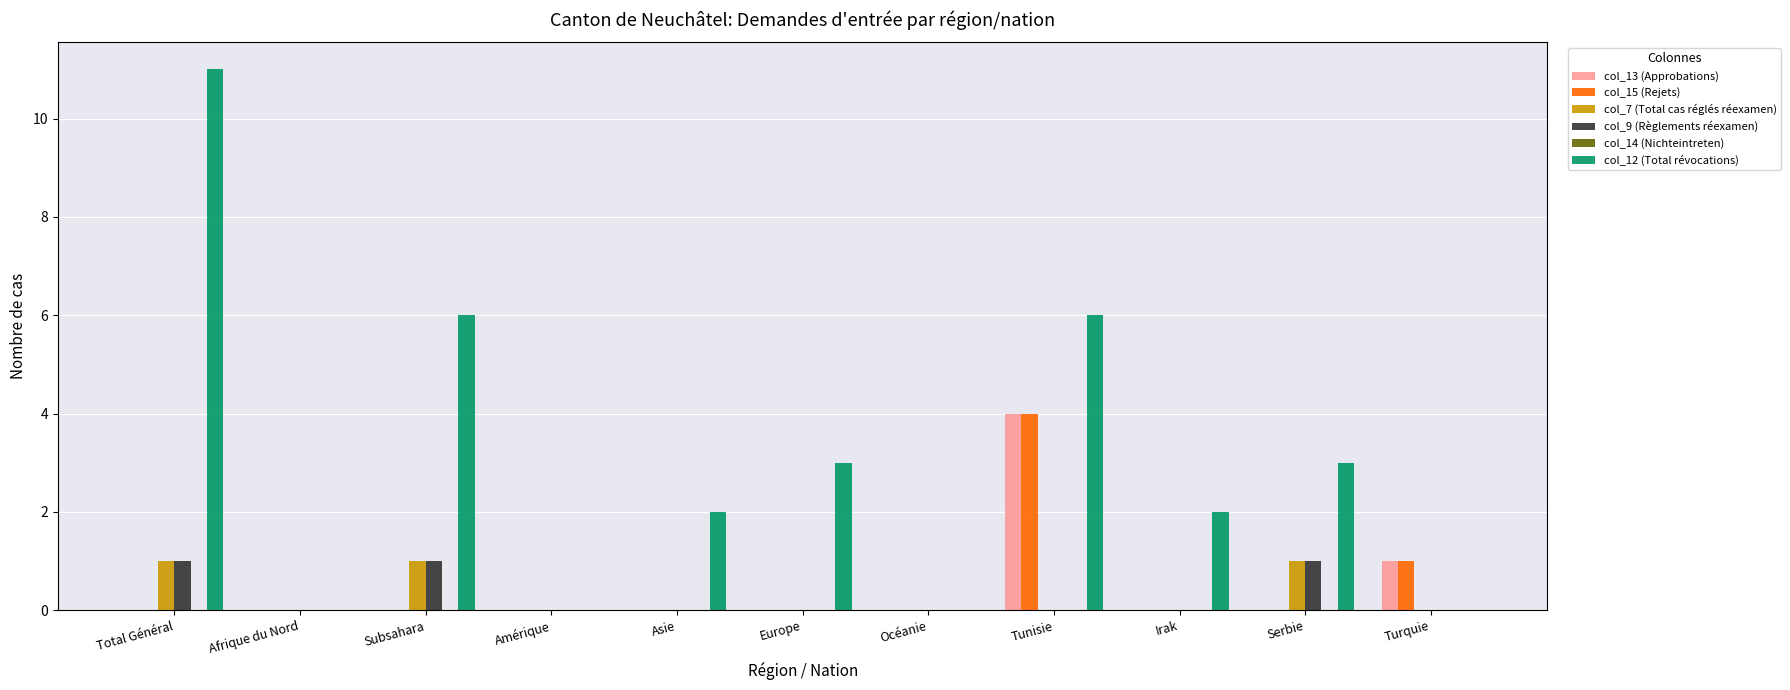

What is the greatest value displayed?

11